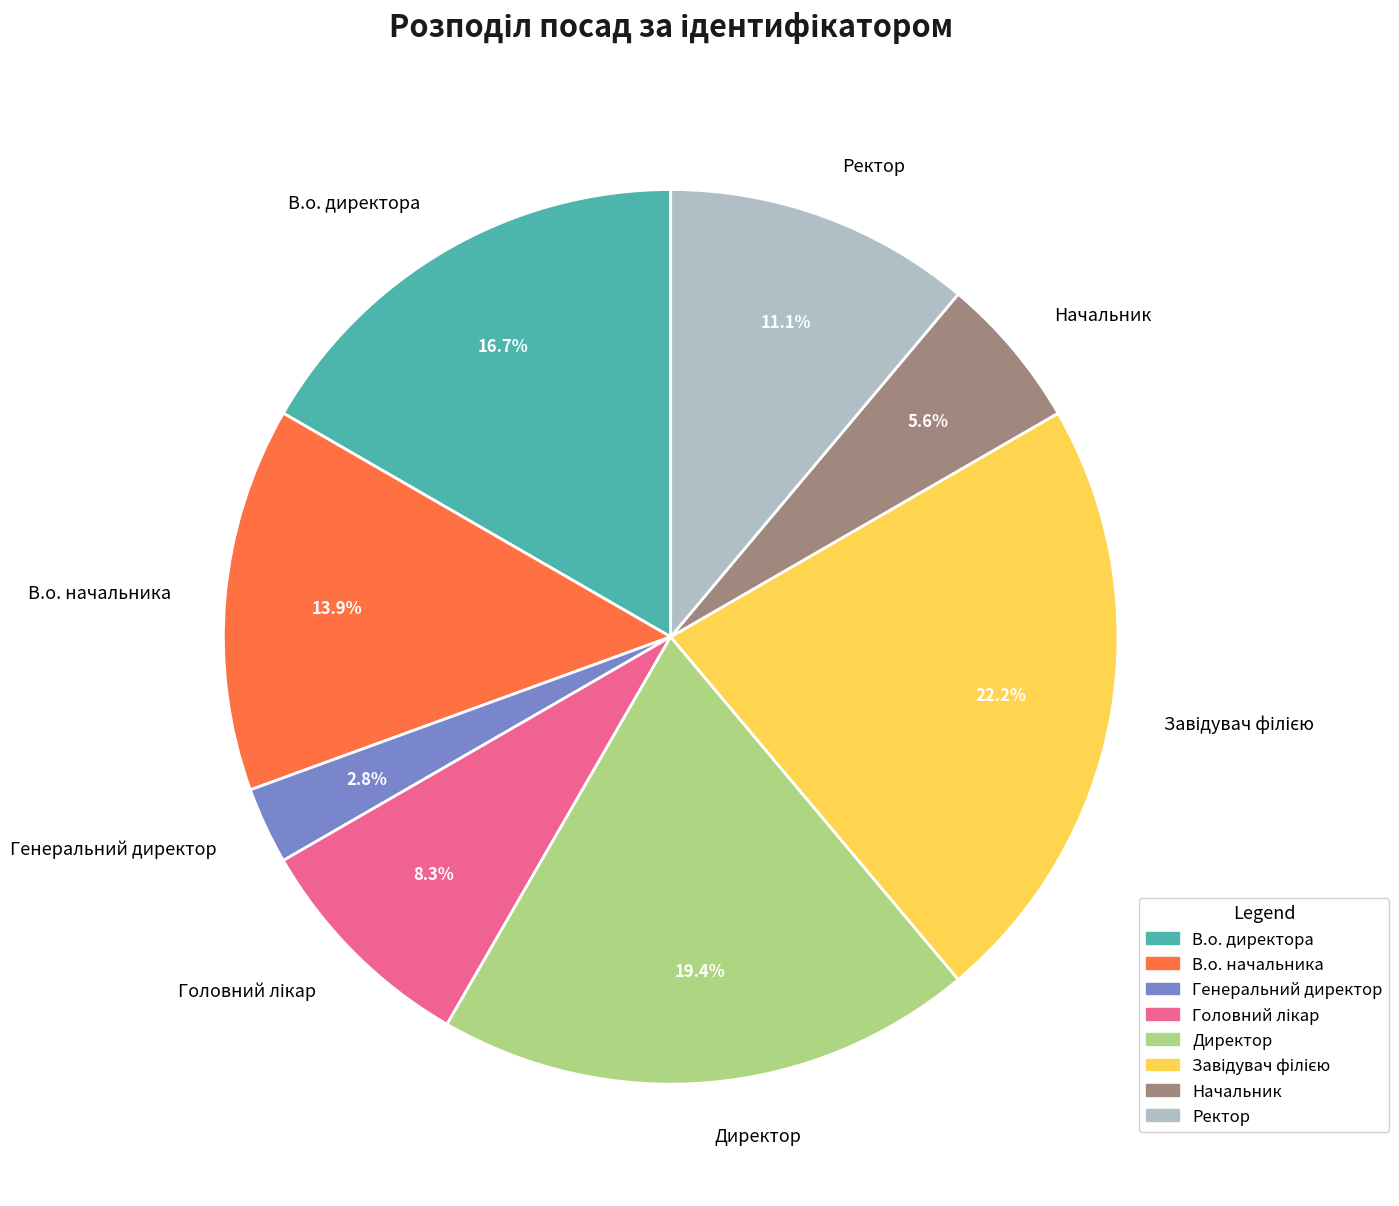

Is Генеральний директор the majority of the pie?

No